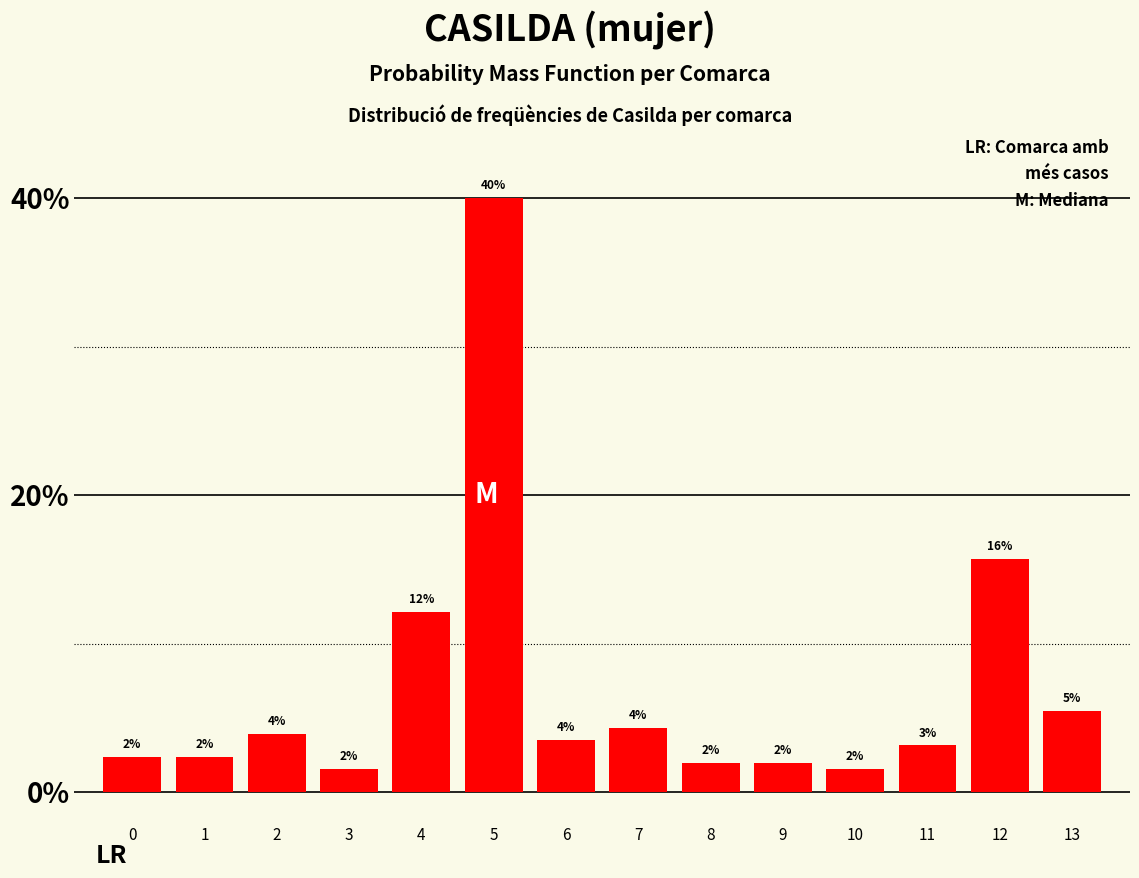

What is the sum of all values?

100.0